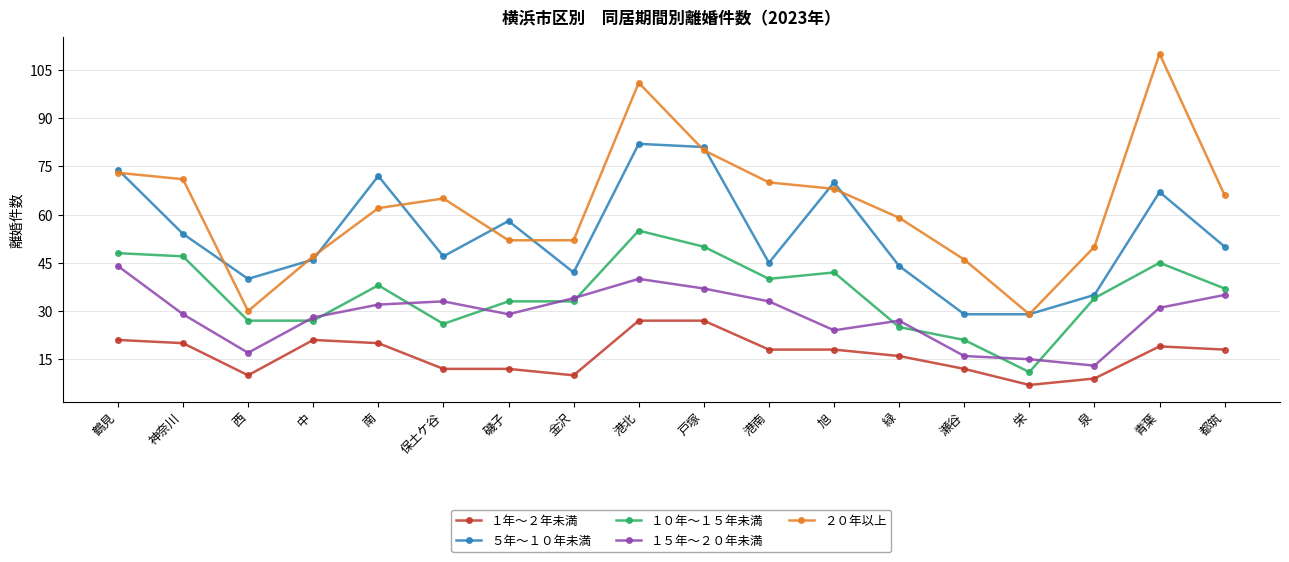

Reading left to right, list all the values displayed in this chart.

１年～２年未満: 21	20	10	21	20	12	12	10	27	27	18	18	16	12	7	9	19	18
５年～１０年未満: 74	54	40	46	72	47	58	42	82	81	45	70	44	29	29	35	67	50
１０年～１５年未満: 48	47	27	27	38	26	33	33	55	50	40	42	25	21	11	34	45	37
１５年～２０年未満: 44	29	17	28	32	33	29	34	40	37	33	24	27	16	15	13	31	35
２０年以上: 73	71	30	47	62	65	52	52	101	80	70	68	59	46	29	50	110	66